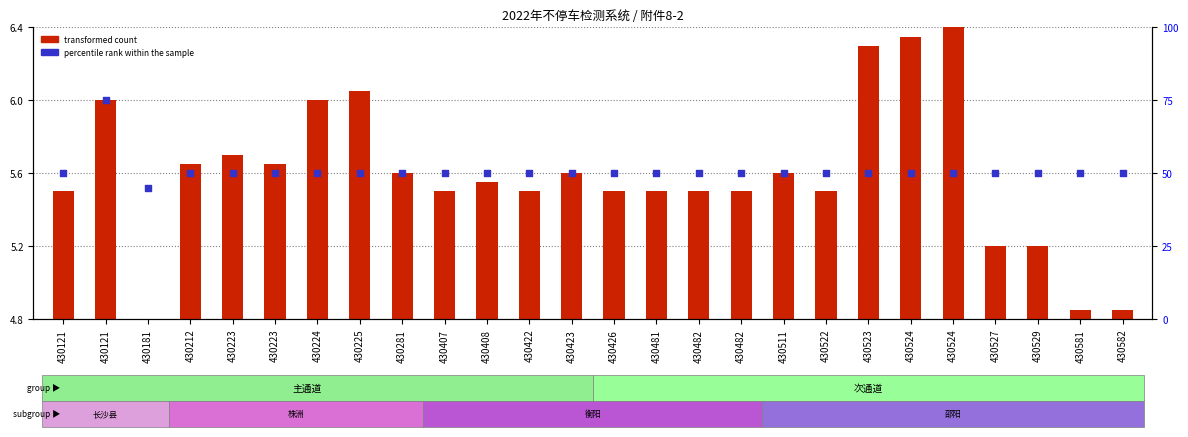

Is the value of transformed count at 430426 greater than the value of percentile rank within the sample at 430224?

No